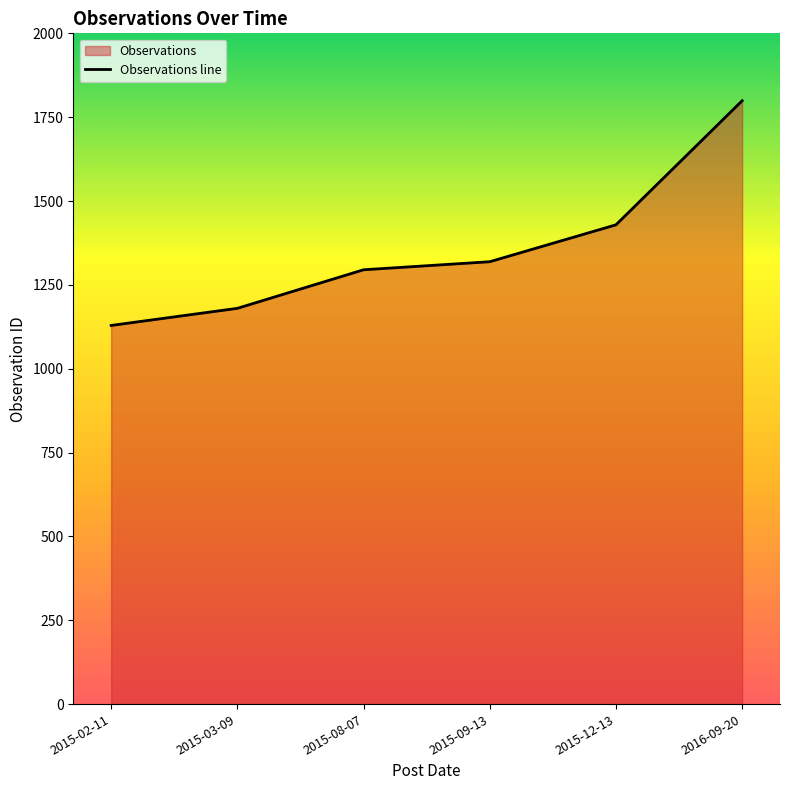

What is the average value?

1358